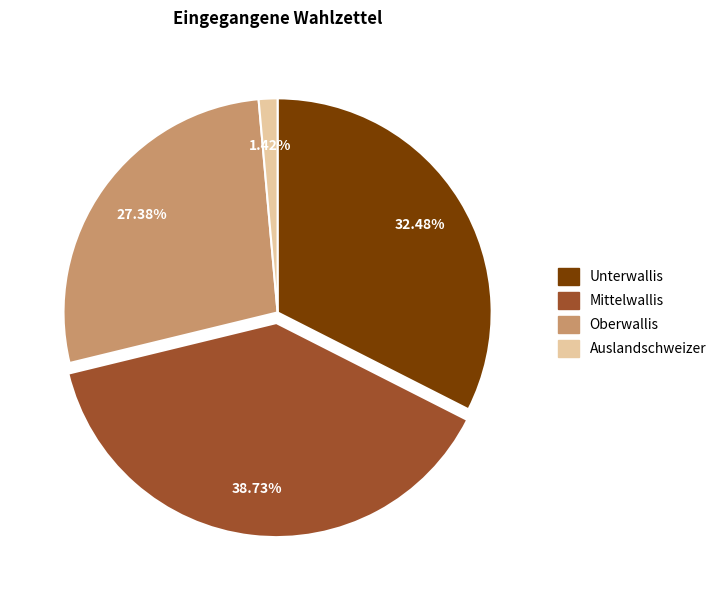

How many segments does this pie chart have?

4